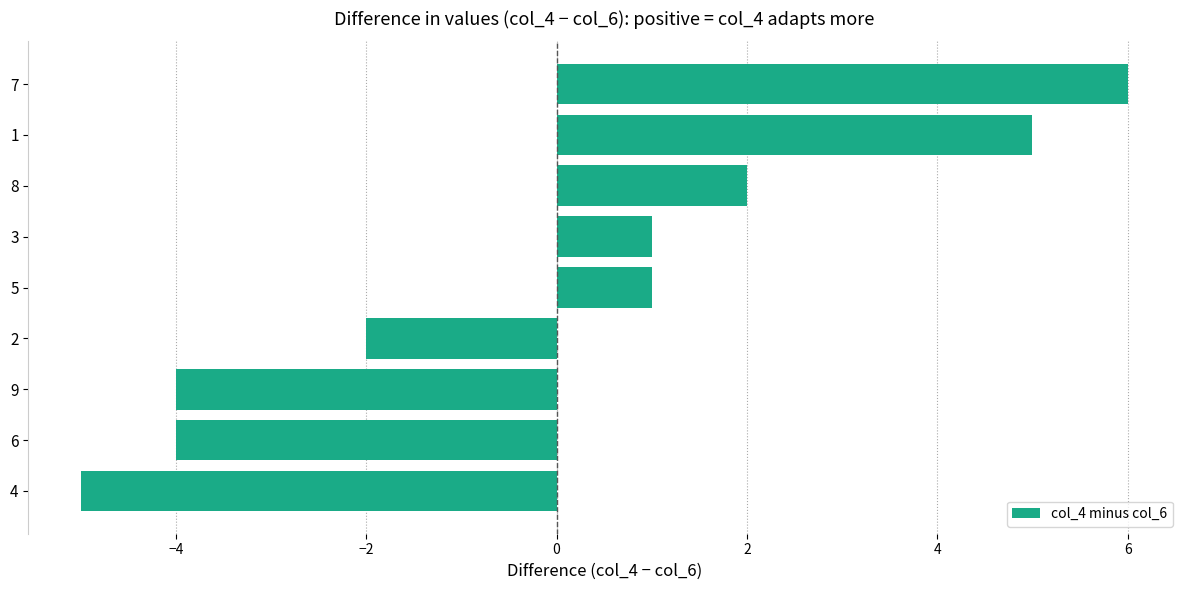

What is the maximum value shown in the chart?

6